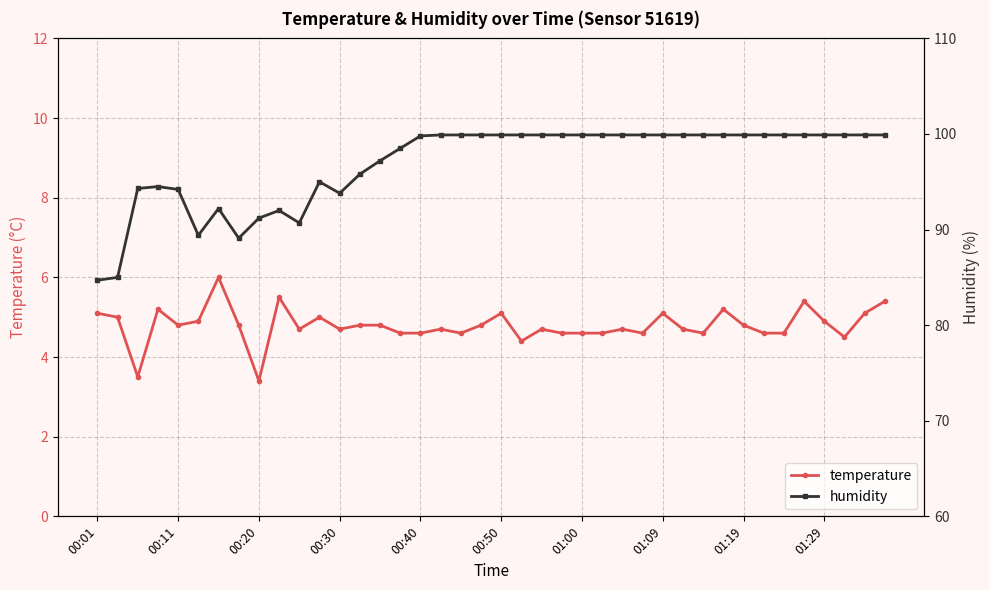

Which series has the largest total across all categories?

humidity